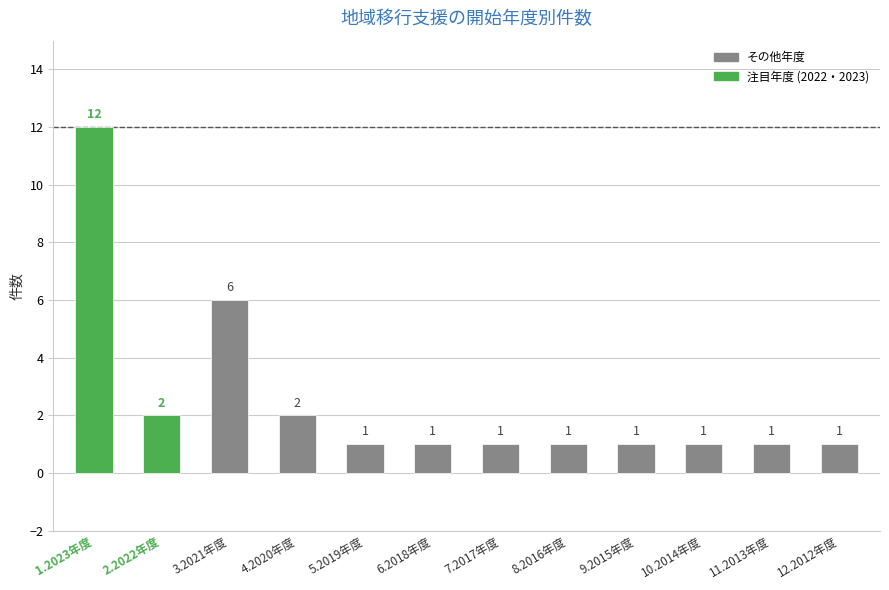

At which label is the value closest to 6?

3.2021年度